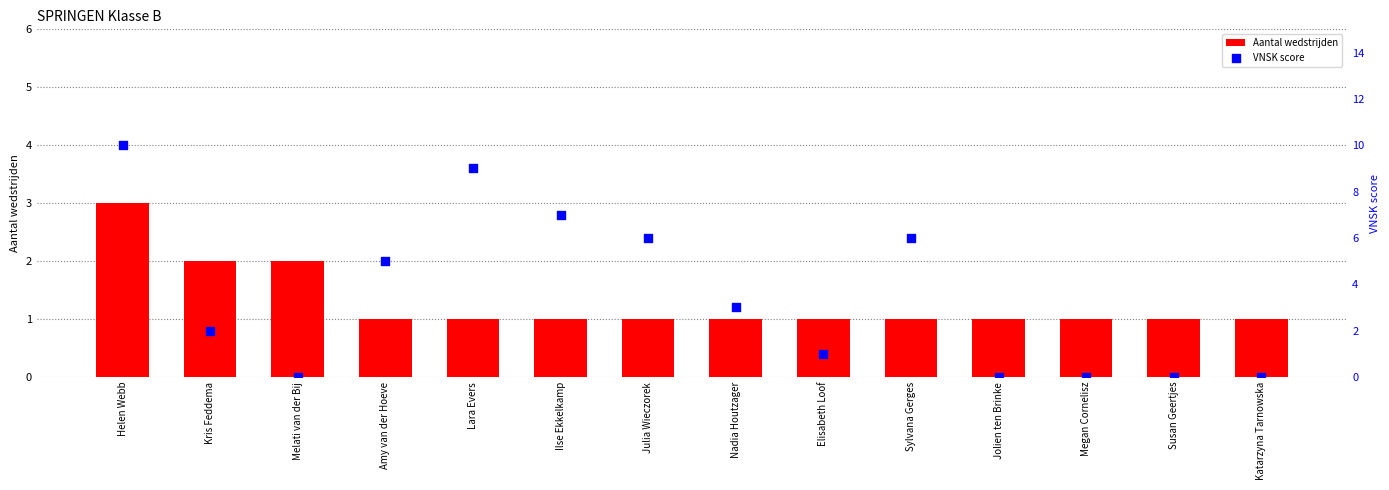

Which series has the largest Y range (max minus min)?

VNSK score